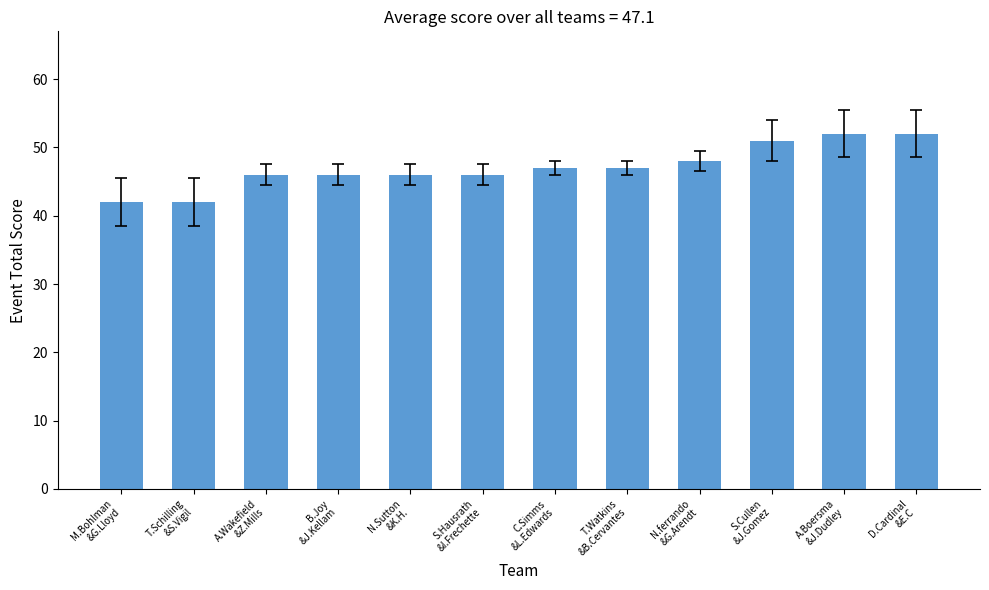

What position from the left is A.Boersma
&J.Dudley?

11